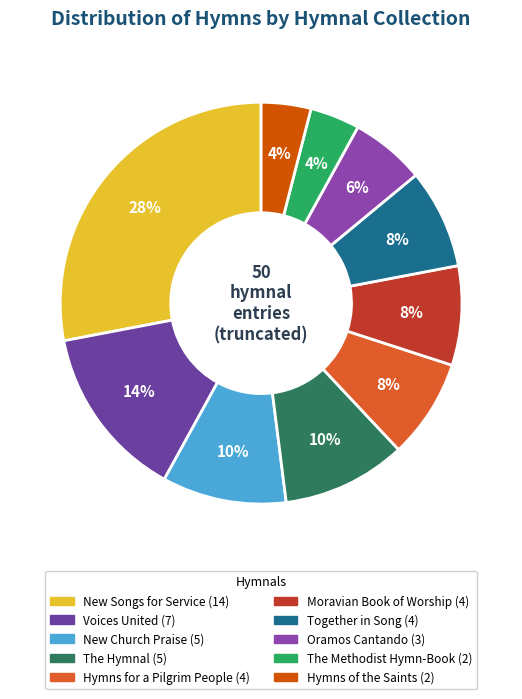

What is the smallest slice in the pie chart?

The Methodist Hymn-Book